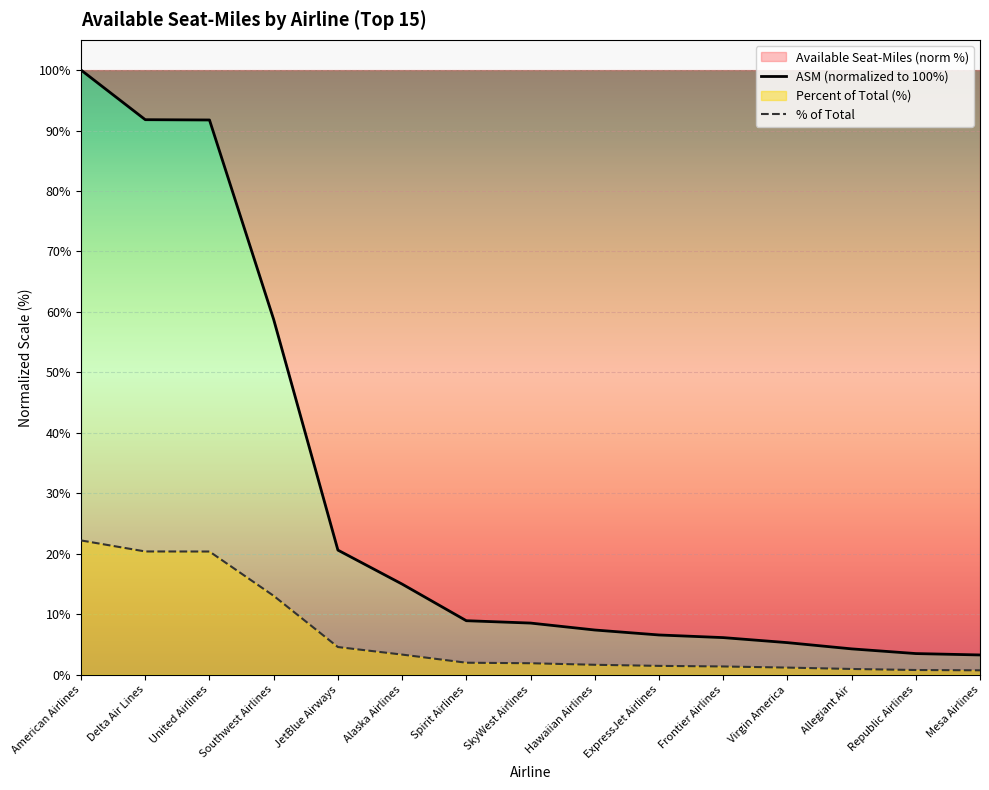

Where does the % of Total series first go above 1?

American Airlines